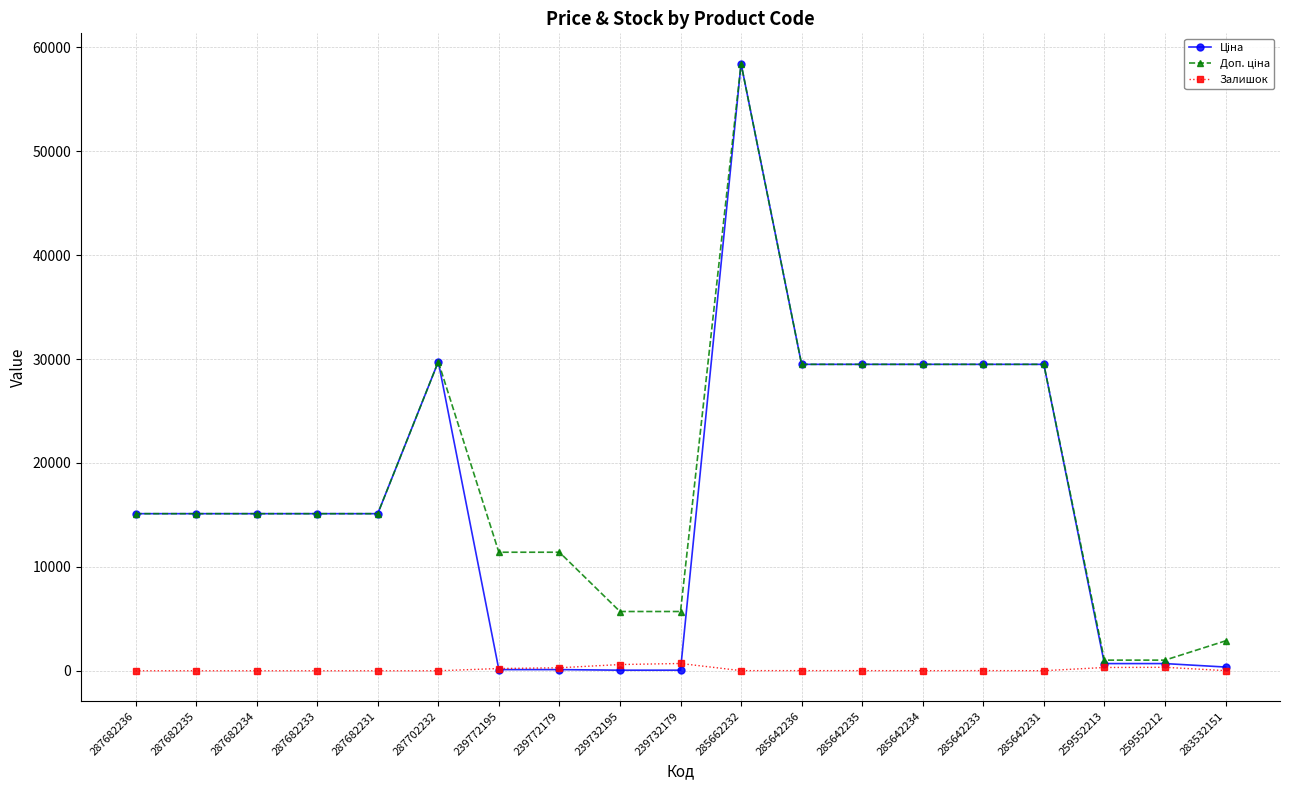

What is the total value across all series at 259552213?

2036.3